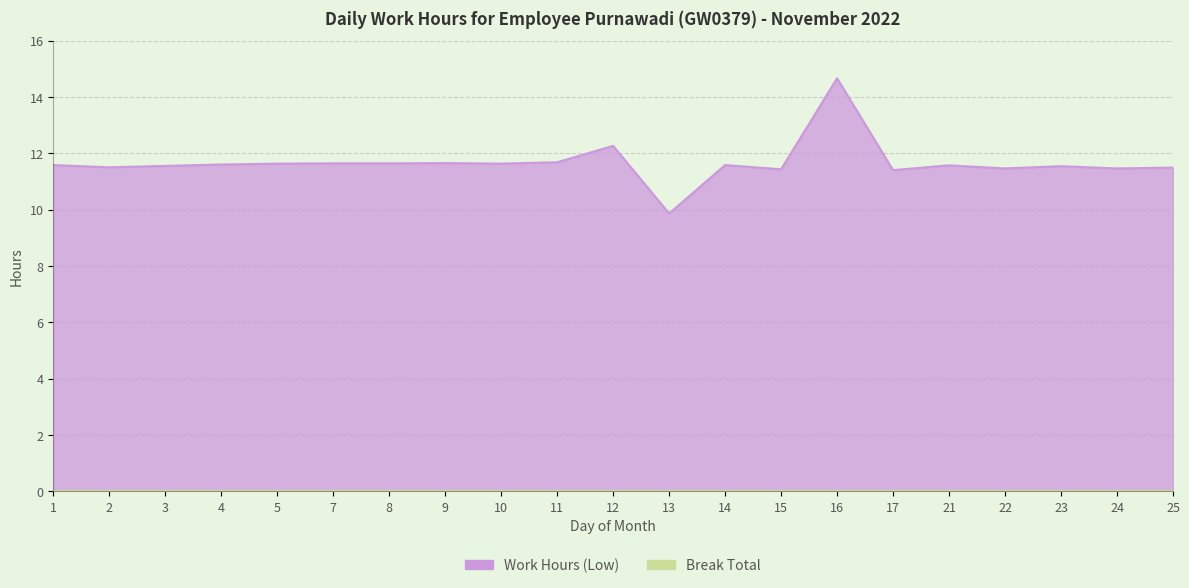

Does the chart have visible grid lines?

Yes